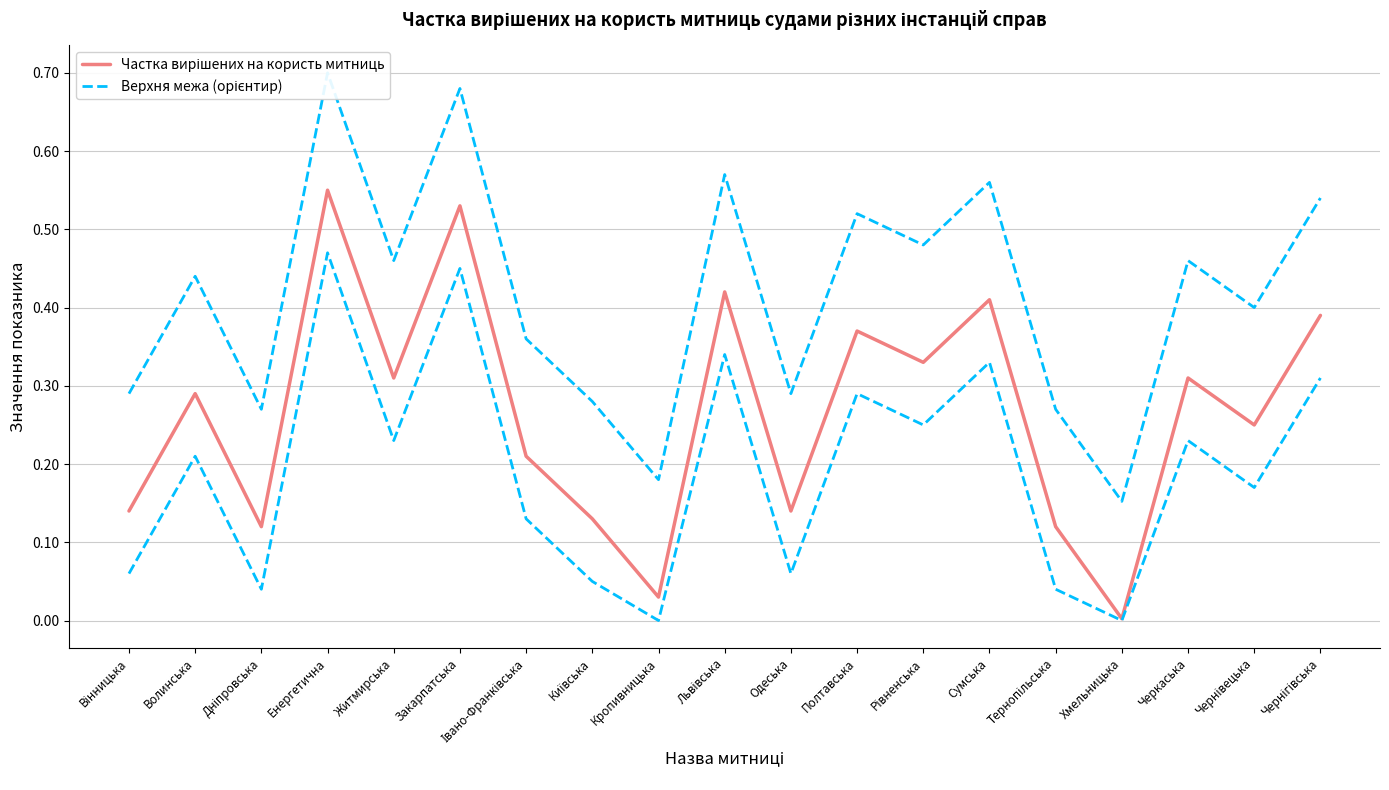

What is the label of the 19th point from the left?

Чернігівська